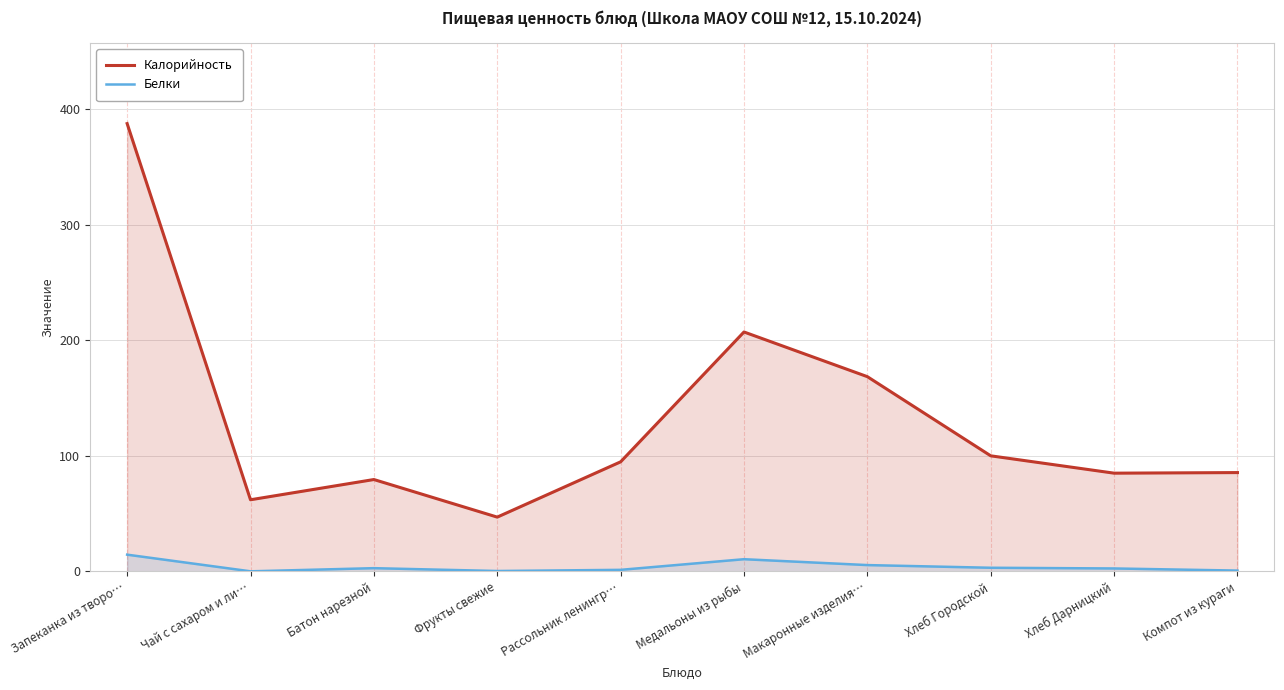

List the series in order of their peak value, highest first.

Калорийность, Белки